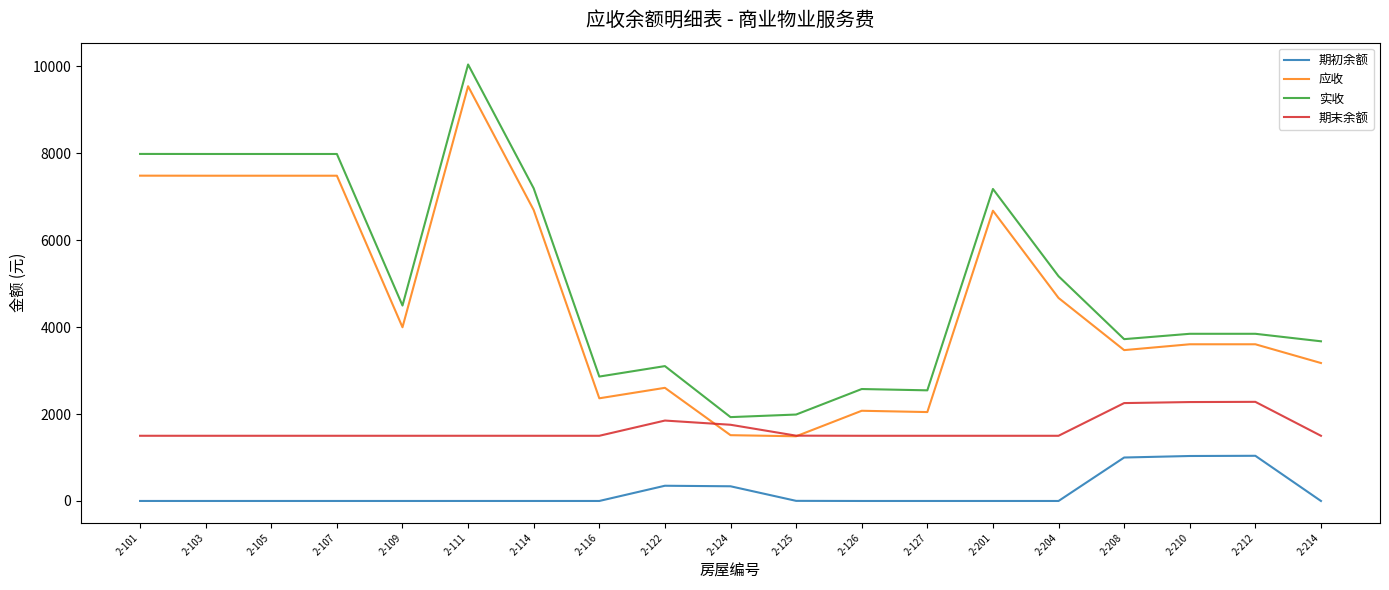

What is the minimum value for 实收?

1929.4